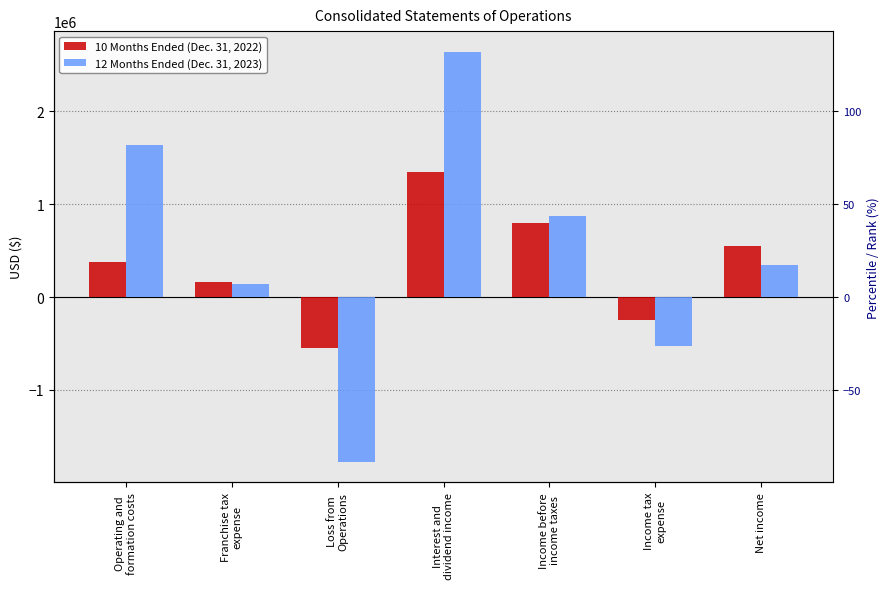

Reading left to right, what are all the values shown in this chart?

10 Months Ended (Dec. 31, 2022): Operating and
formation costs=382051	Franchise tax
expense=161644	Loss from
Operations=-543695	Interest and
dividend income=1345016	Income before
income taxes=801321	Income tax
expense=-248508	Net income=552813
12 Months Ended (Dec. 31, 2023): Operating and
formation costs=1635452	Franchise tax
expense=137379	Loss from
Operations=-1772831	Interest and
dividend income=2641407	Income before
income taxes=868576	Income tax
expense=-528809	Net income=339767